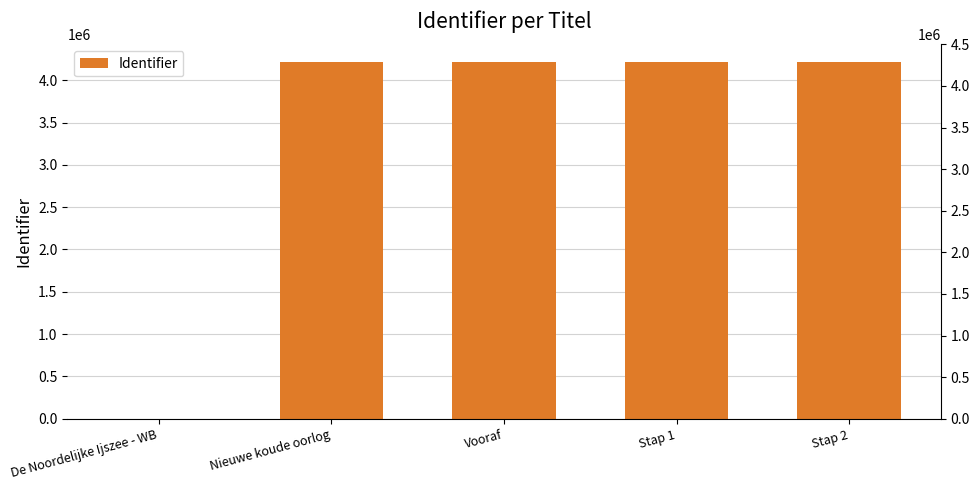

Reading left to right, extract all data points from this chart.

De Noordelijke Ijszee - WB=0	Nieuwe koude oorlog=4213581	Vooraf=4213582	Stap 1=4213584	Stap 2=4213587